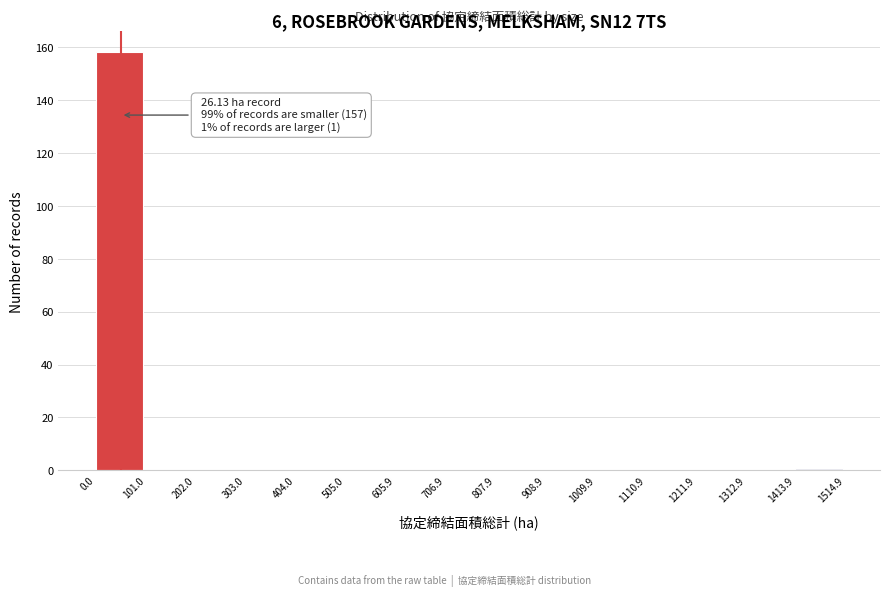

Which range on the x-axis has the tallest bar?

0.0 to 101.0